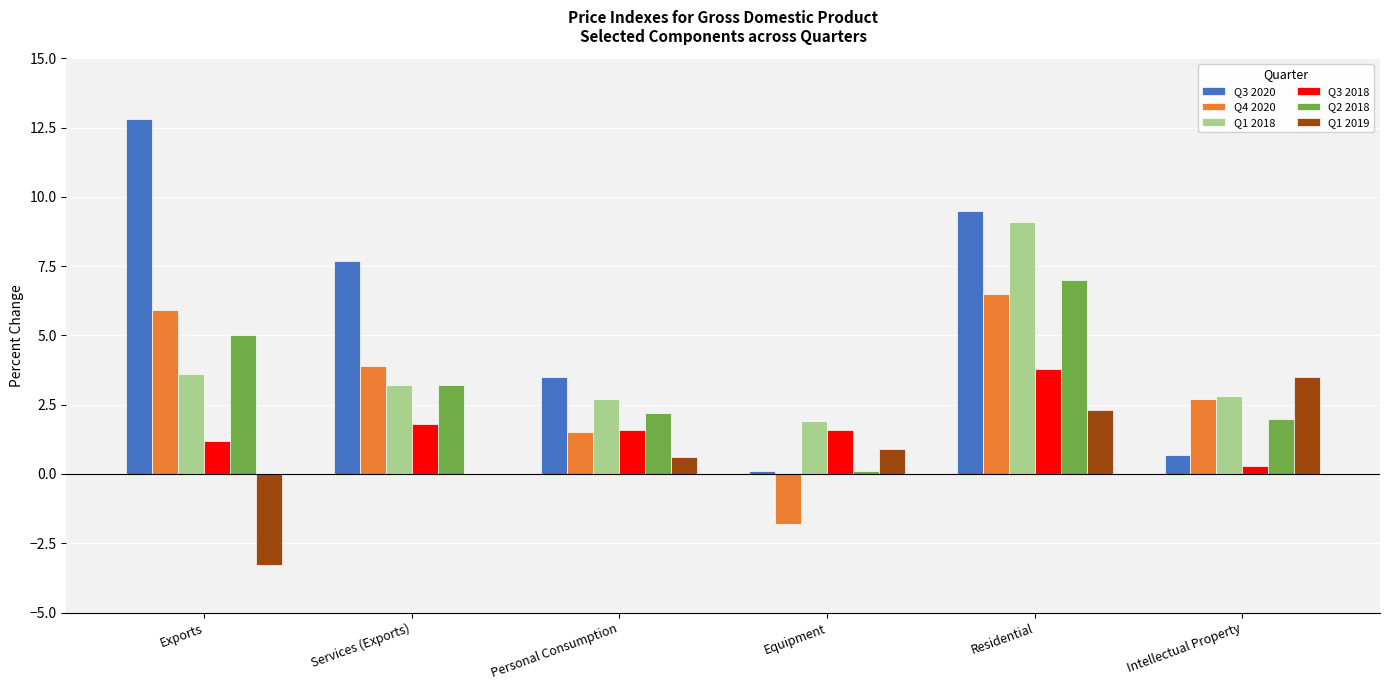

What is the total value across all series at Intellectual Property?

12.0